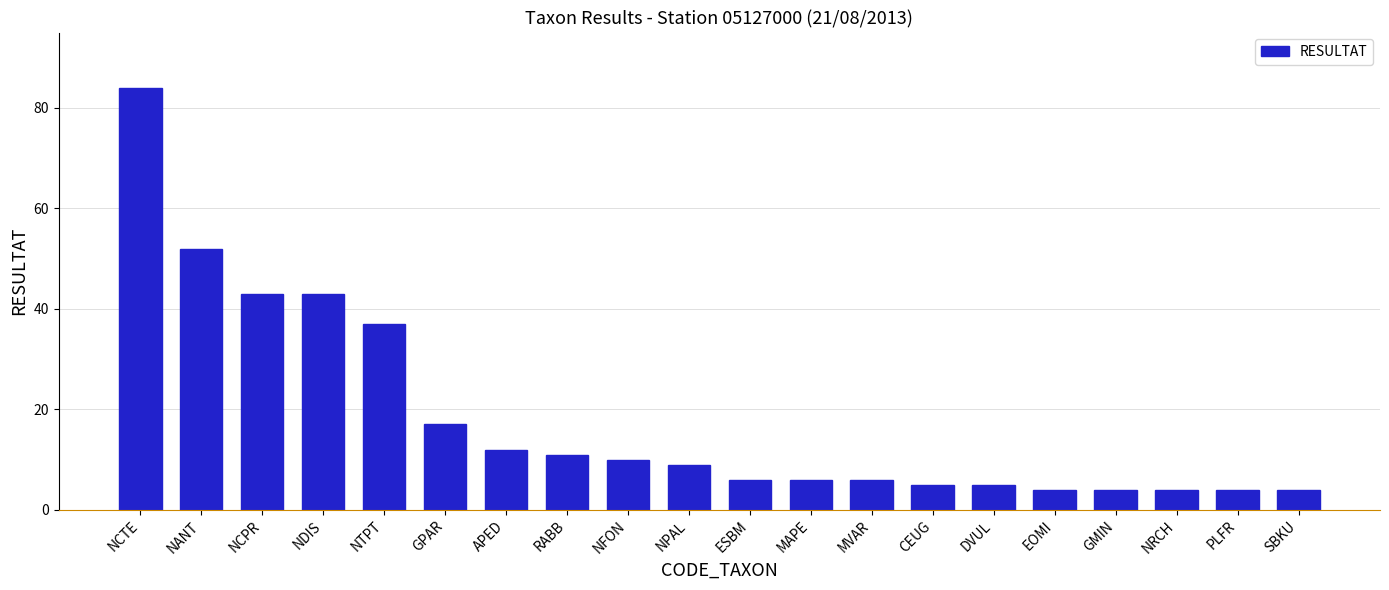

What is the smallest value displayed?

4